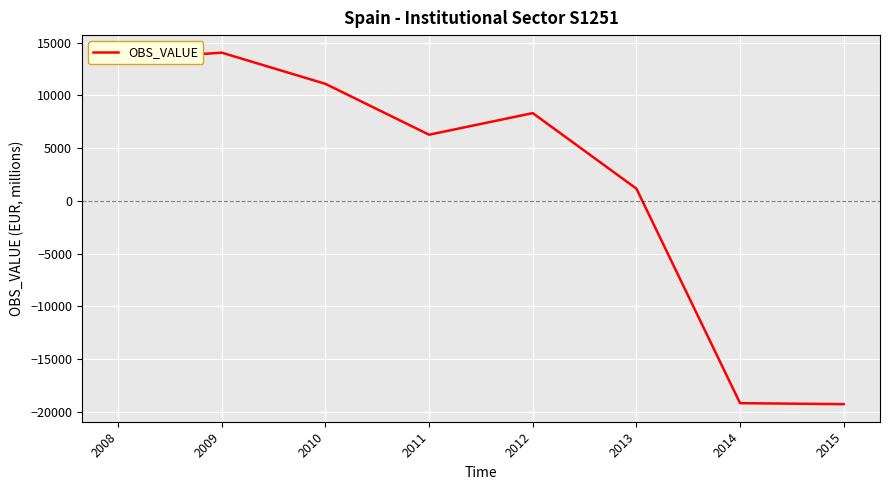

What is the difference between the maximum and minimum values?

33337